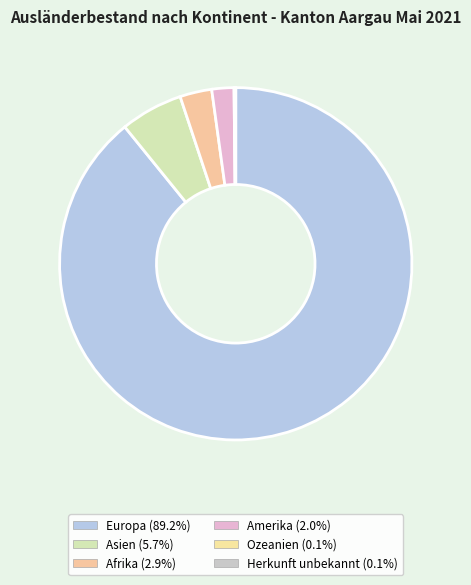

Rank the categories by value from highest to lowest.

Europa, Asien, Afrika, Amerika, Ozeanien, Herkunft unbekannt